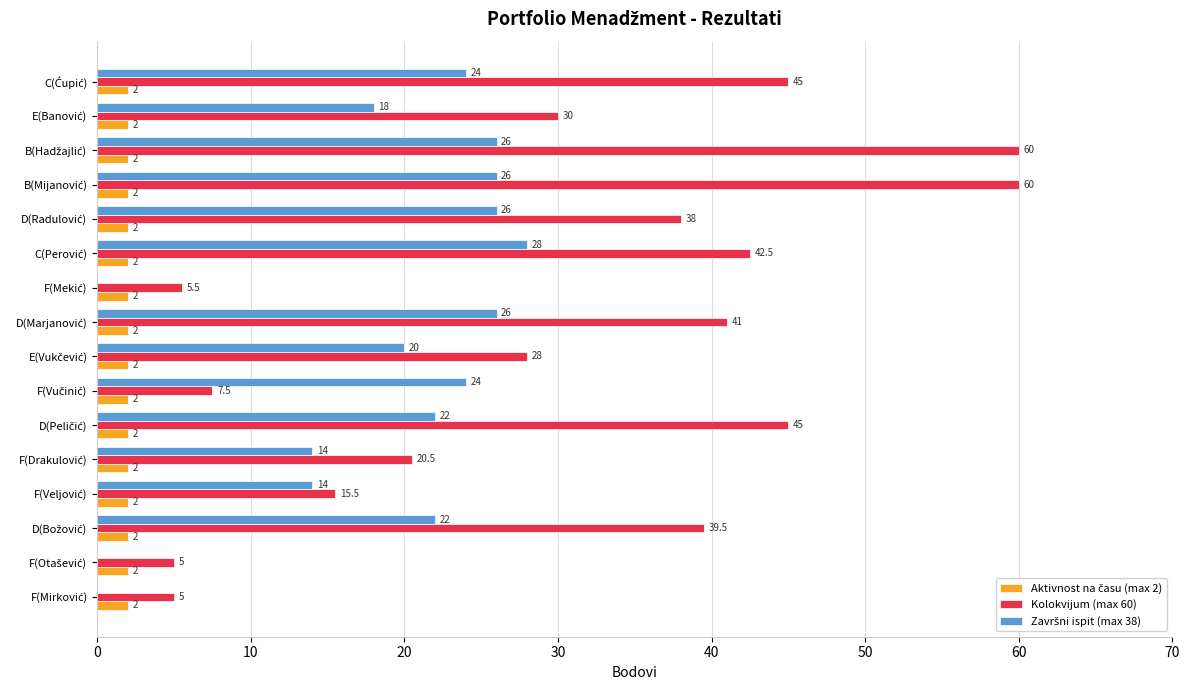

How many categories are shown in the chart?

16